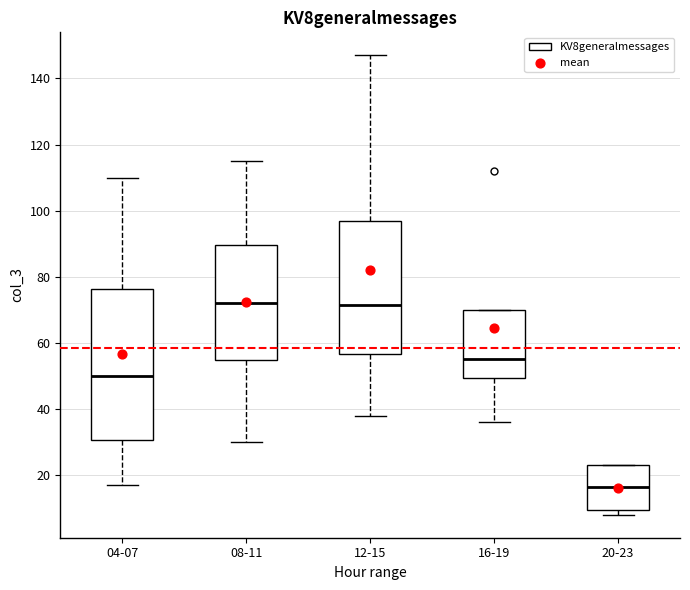

Which box is the tallest, from its lower edge to its upper edge?

04-07